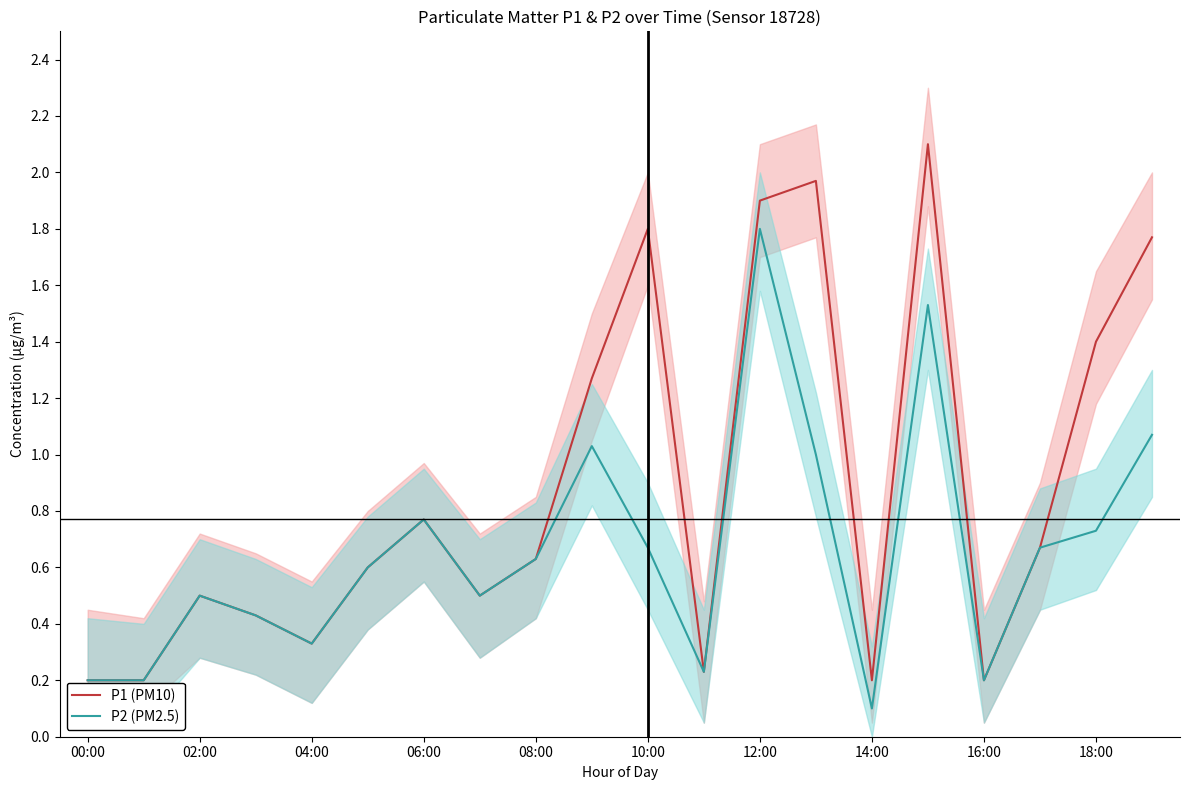

What is the greatest value displayed?

2.1